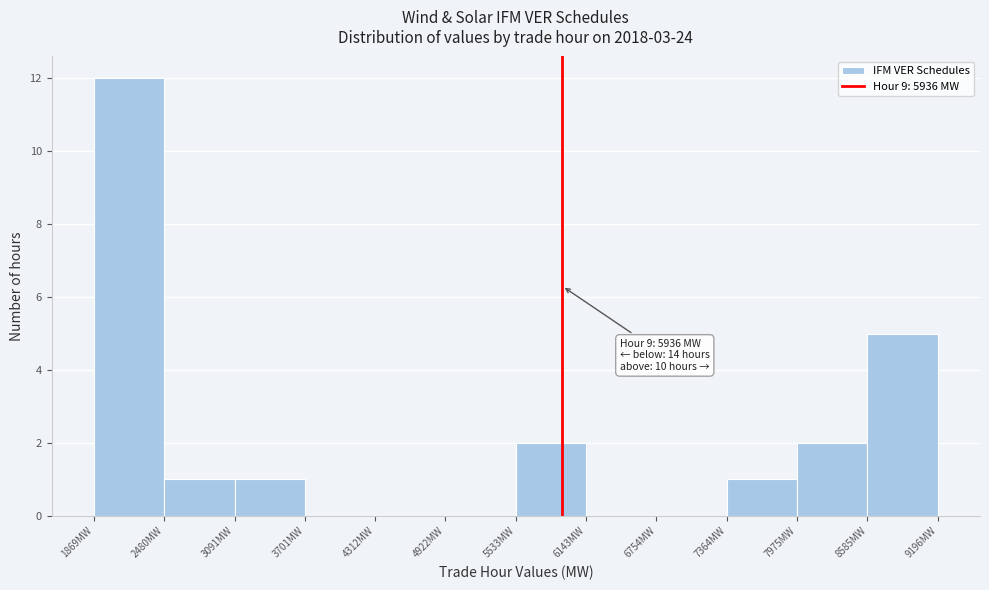

Which range on the x-axis has the tallest bar?

1900 to 2500